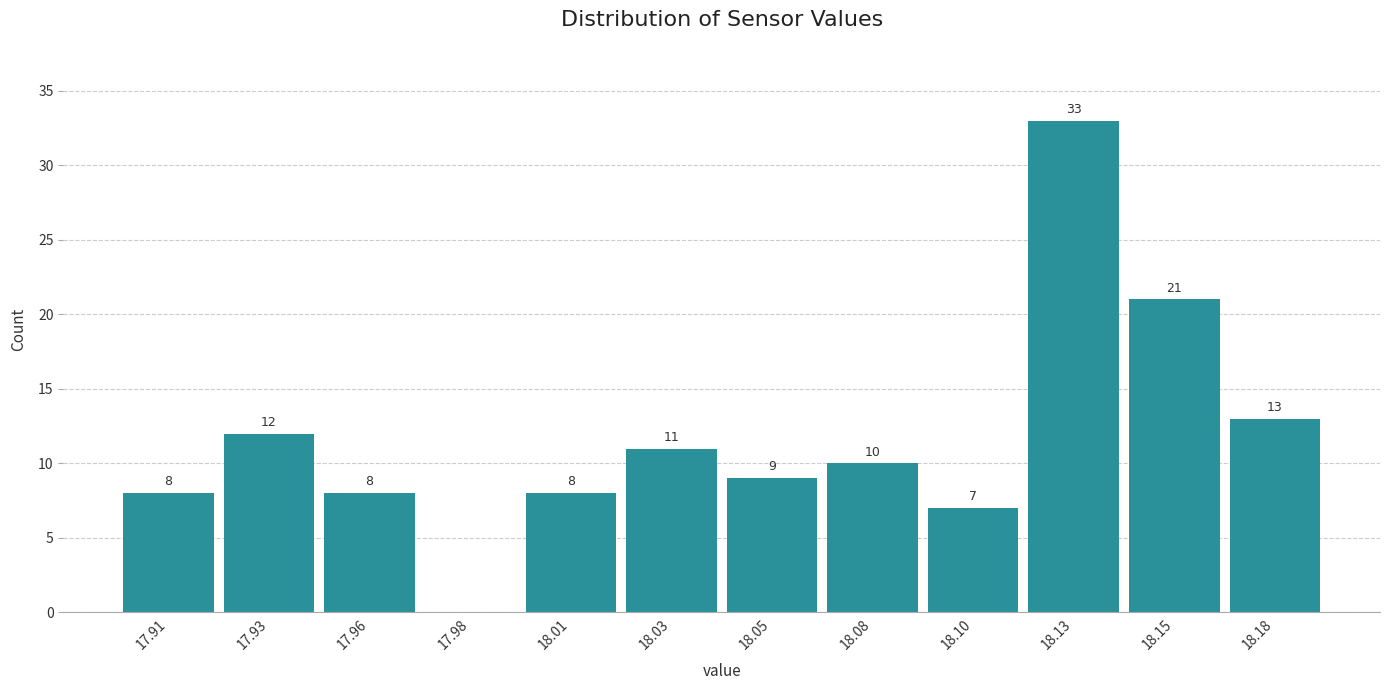

Reading left to right, list all the values displayed in this chart.

17.91=8	17.93=12	17.96=8	17.98=0	18.01=8	18.03=11	18.05=9	18.08=10	18.10=7	18.13=33	18.15=21	18.18=13